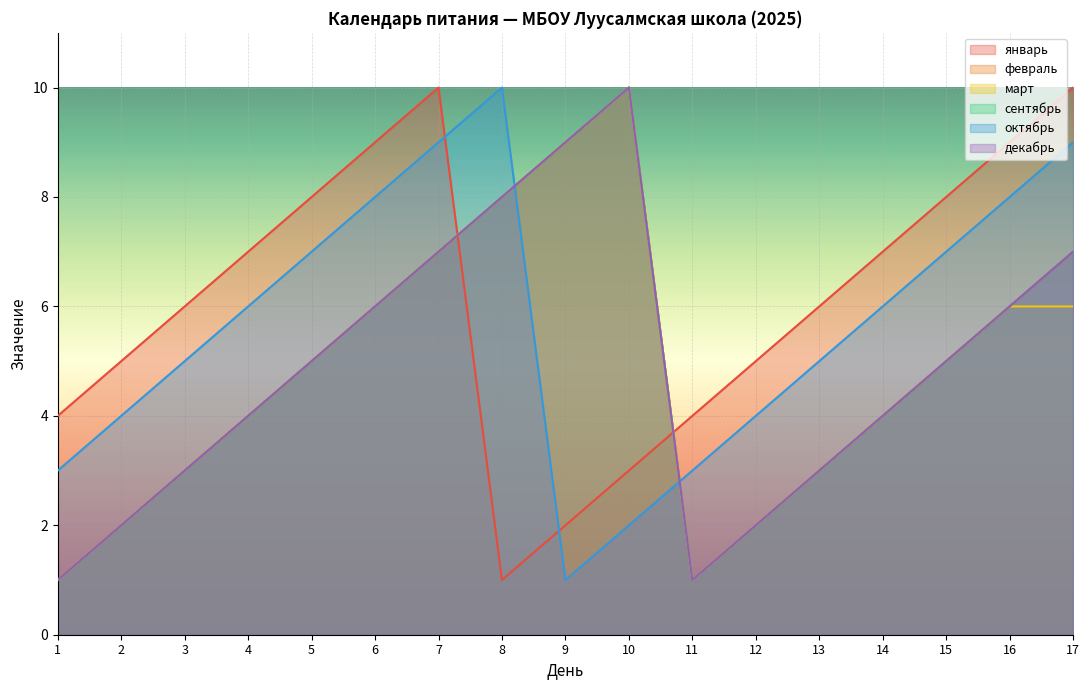

Which series changed the most between 3 and 15?

январь